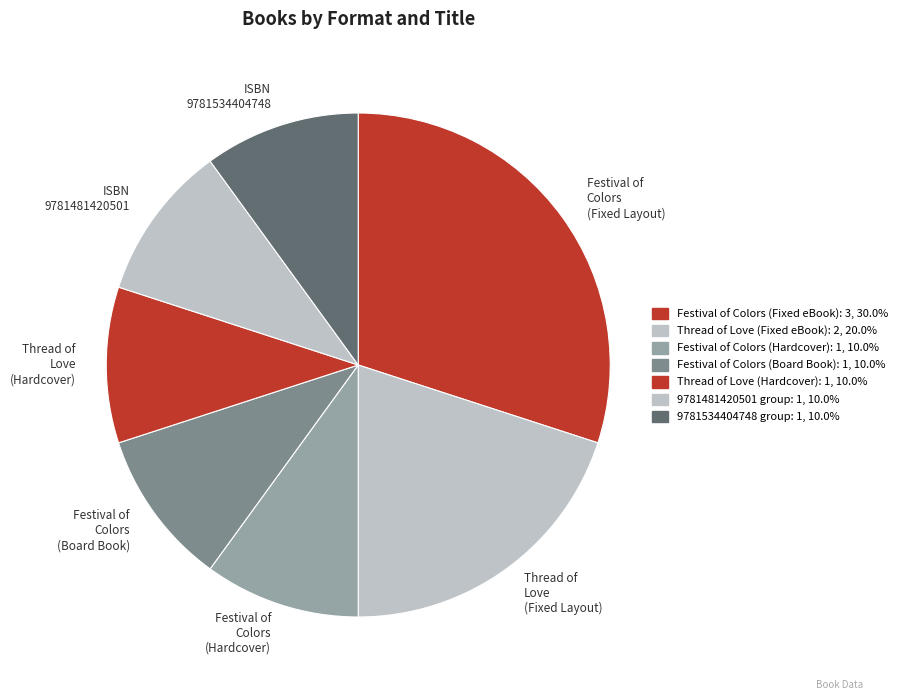

What is the ratio of the value at Festival of Colors (Board Book) to the value at Festival of Colors (Fixed Layout)?

0.3